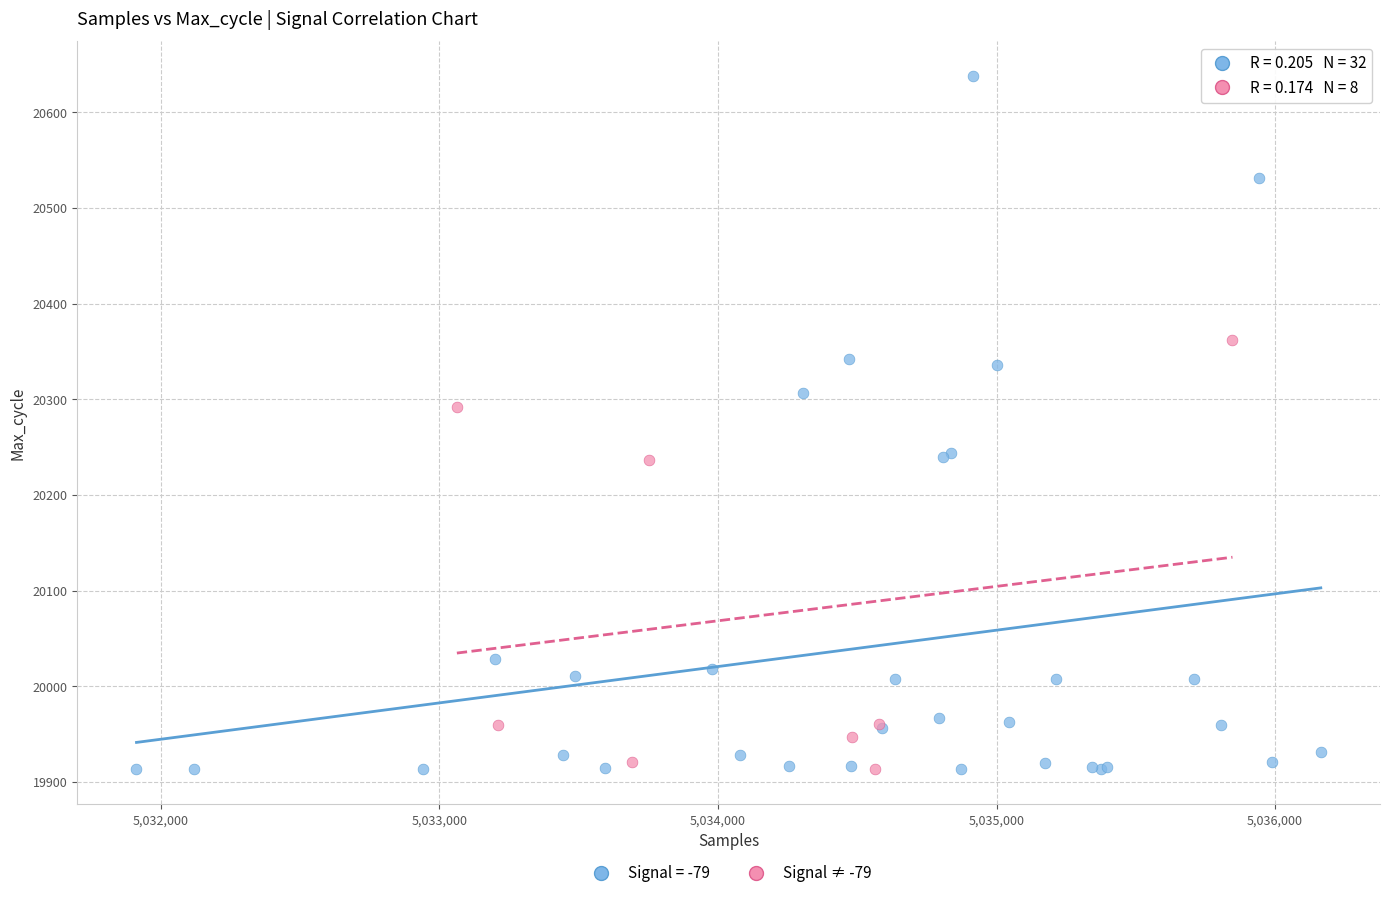

Which series reaches the maximum Y coordinate?

Signal = -79